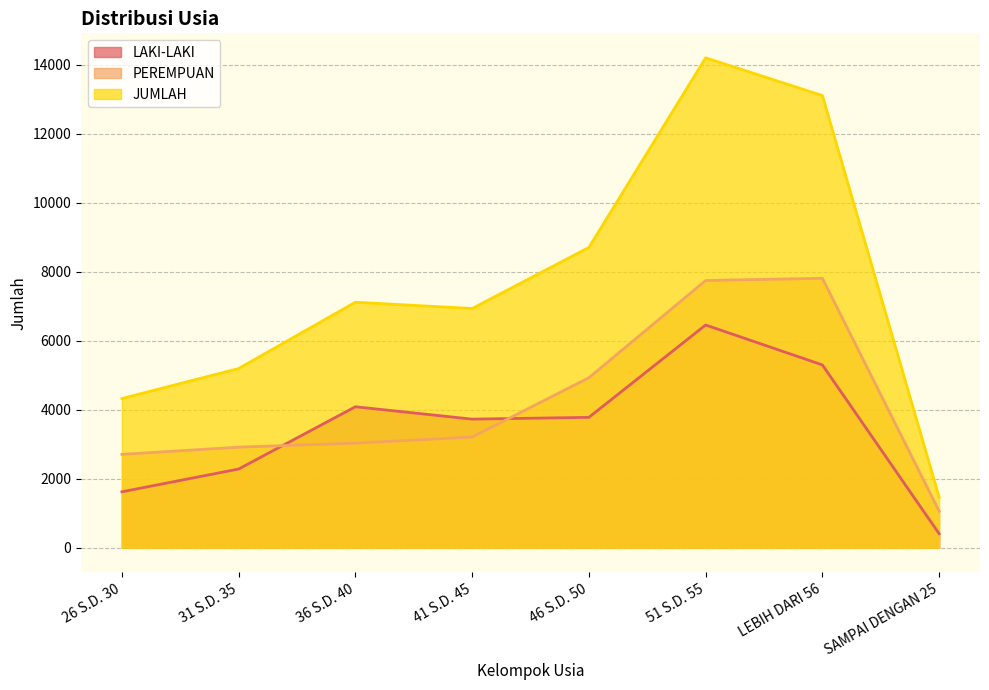

What is the total value across all series at LEBIH DARI 56?

26220